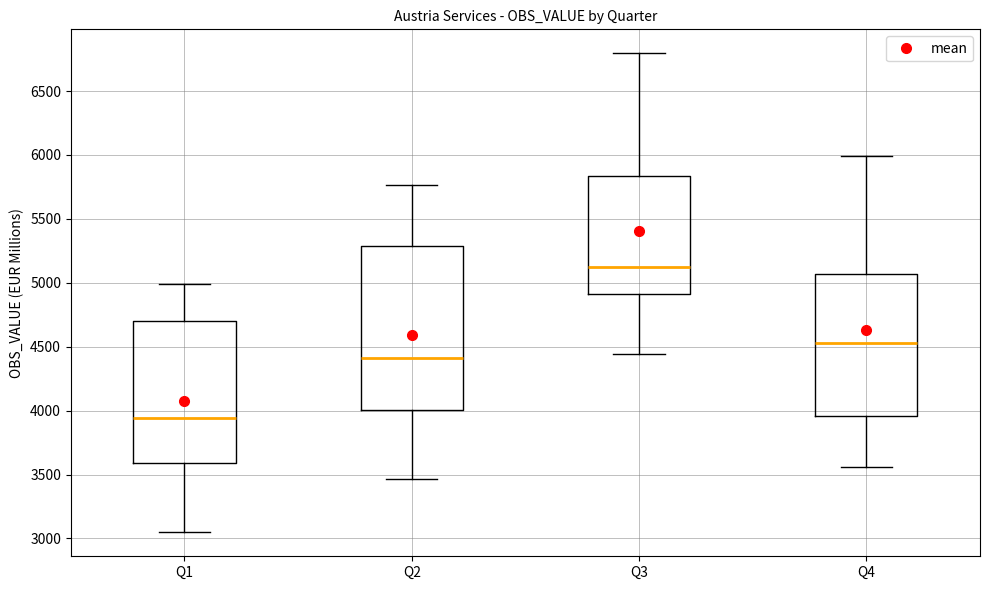

Which box has the lowest median line?

Q1